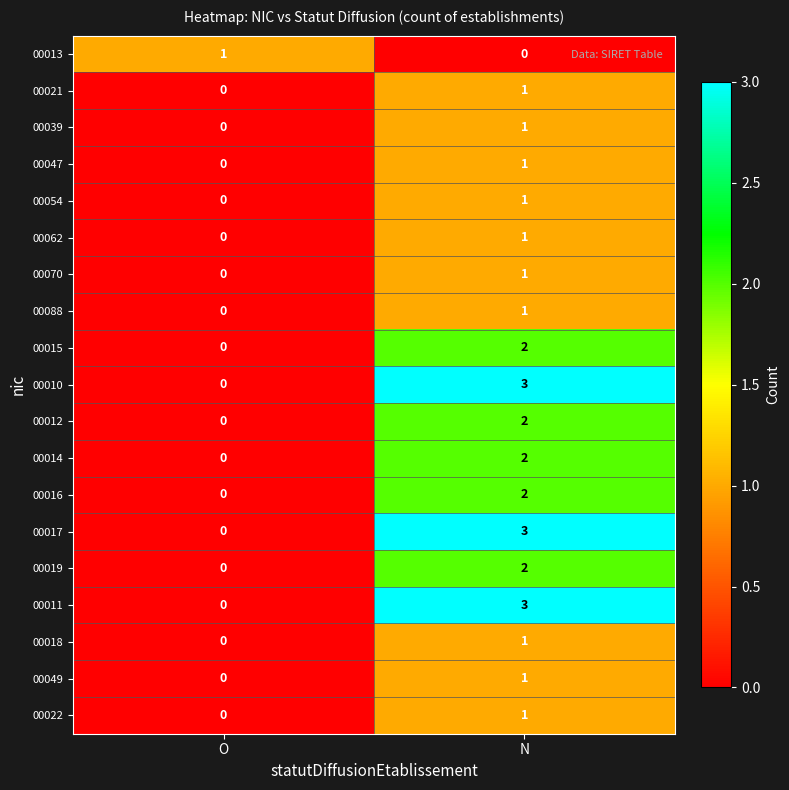

Where is 00015 nearest to the value 1?

O